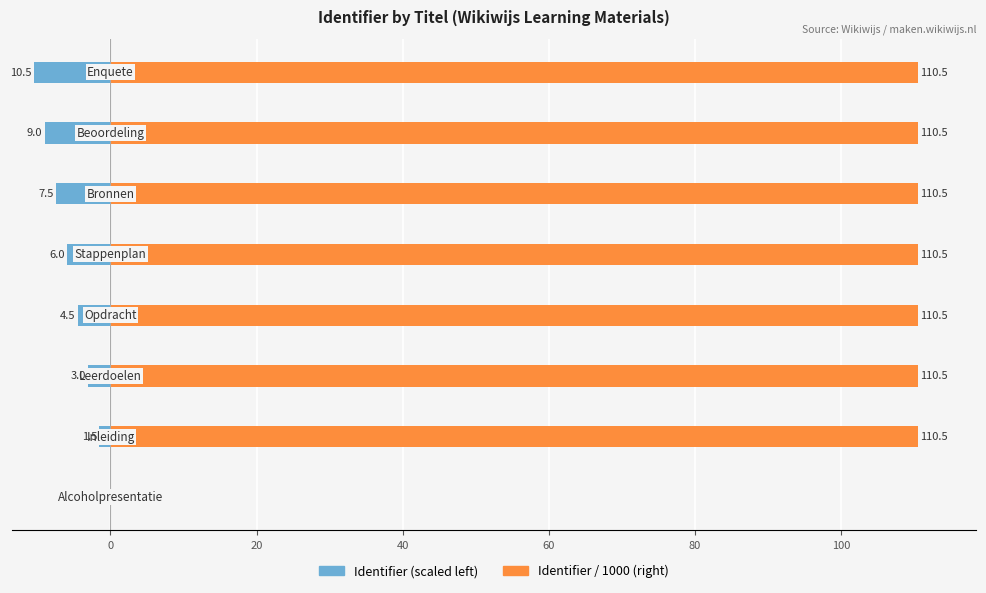

What position from the right is 40?

5